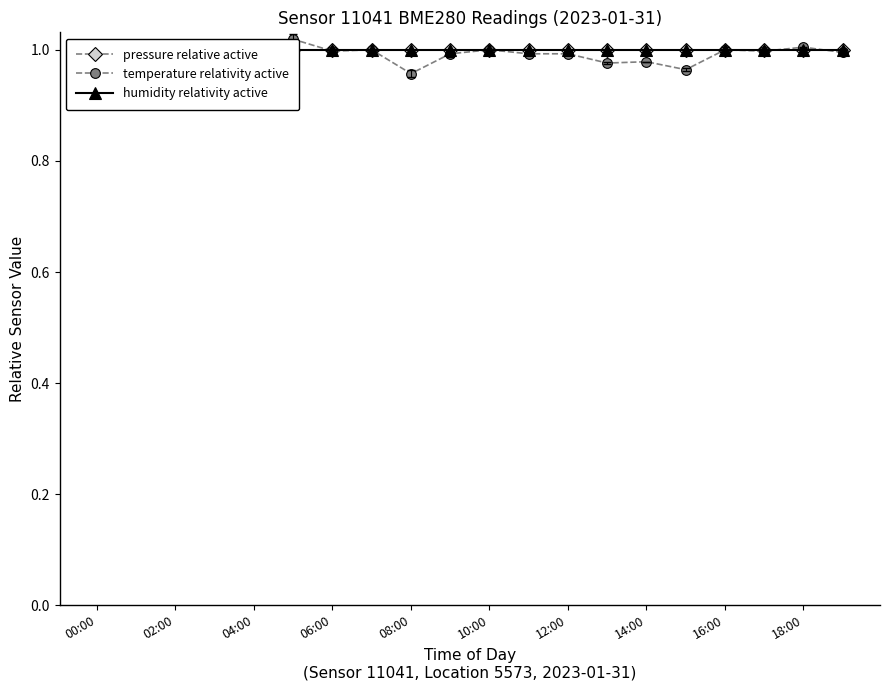

True or false: pressure relative active and temperature relativity active intersect in this chart.

True